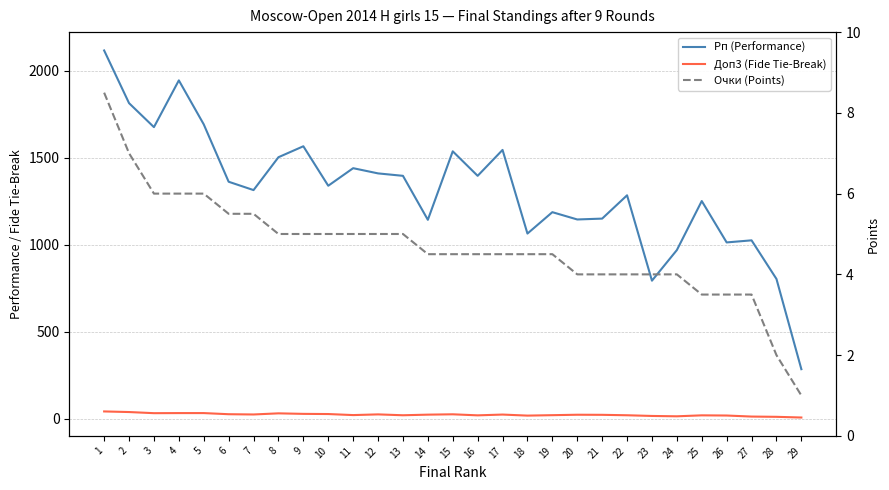

Where is the first local minimum for Рп (Performance)?

3